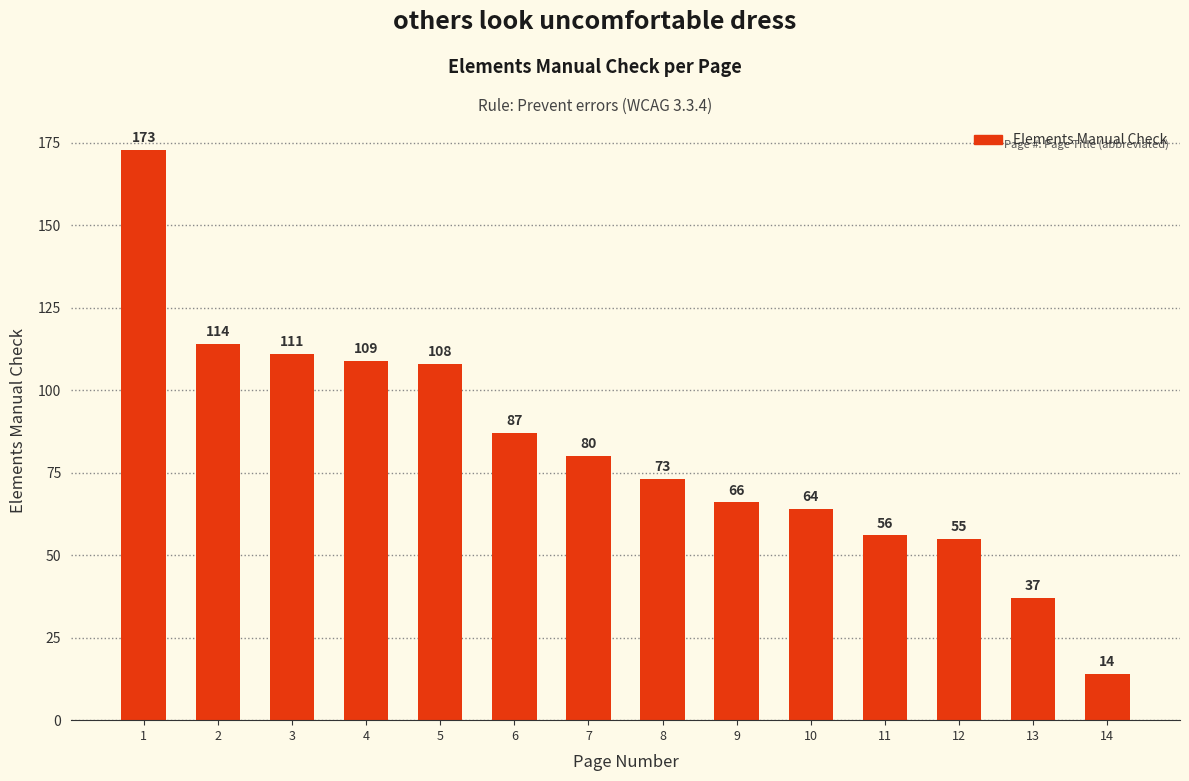

Does the chart contain stacked bars?

No